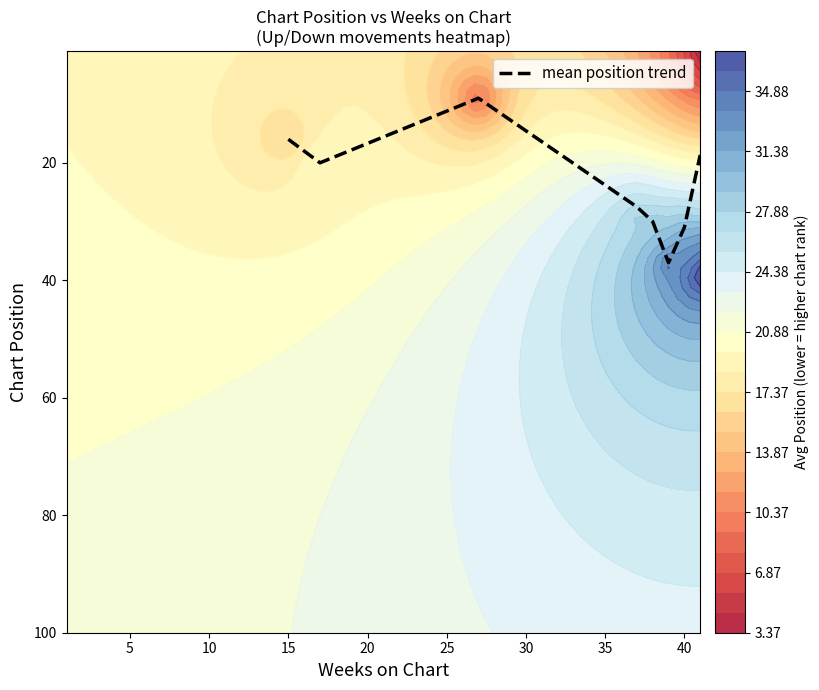

What is the minimum value for mean position trend?

9.0